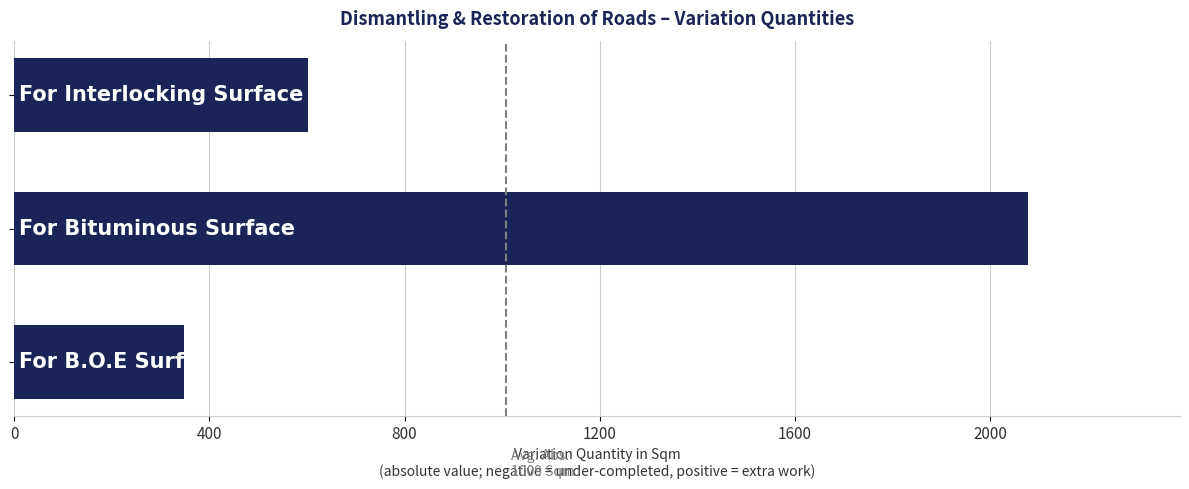

What is the difference between the second highest and minimum values?

253.7